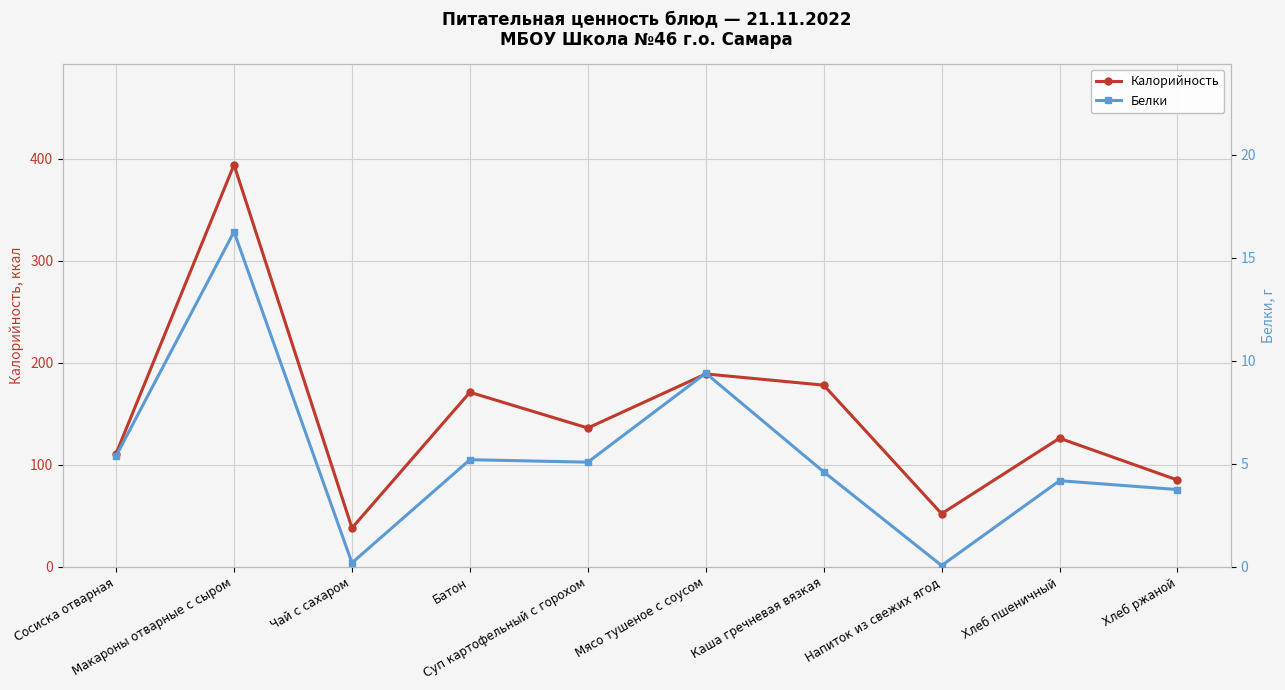

Does the chart display data point markers on the line(s)?

Yes